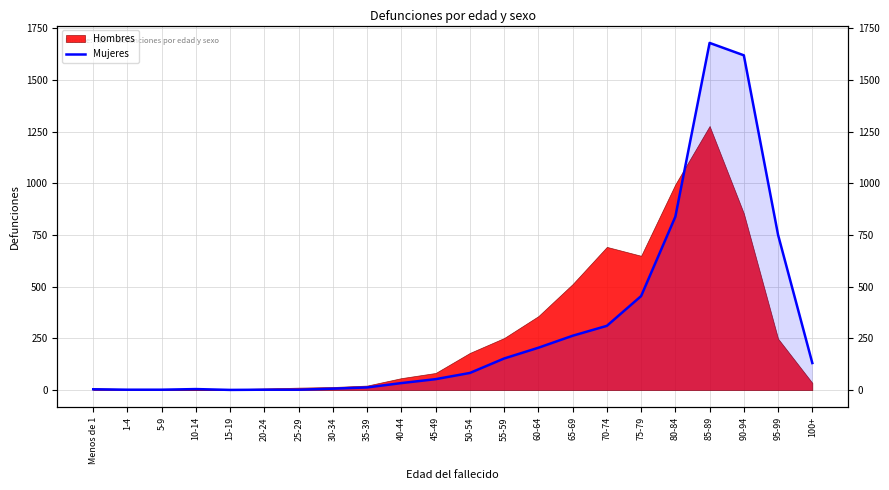

True or false: the data has more than 0 interior local peaks.

True